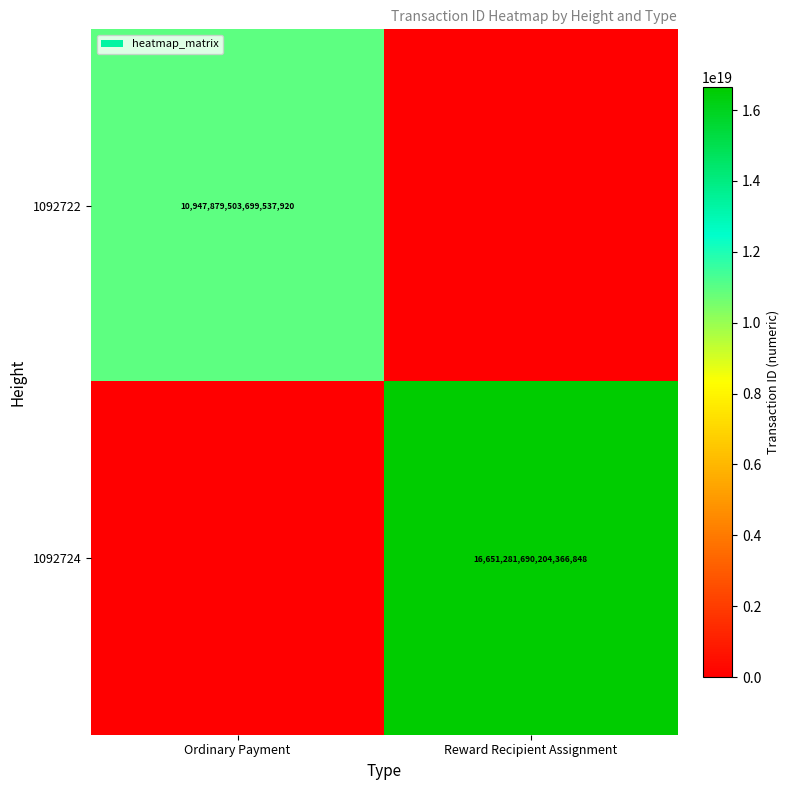

Is it true that 1092722 equals 6135912685720581120 at Ordinary Payment?

False